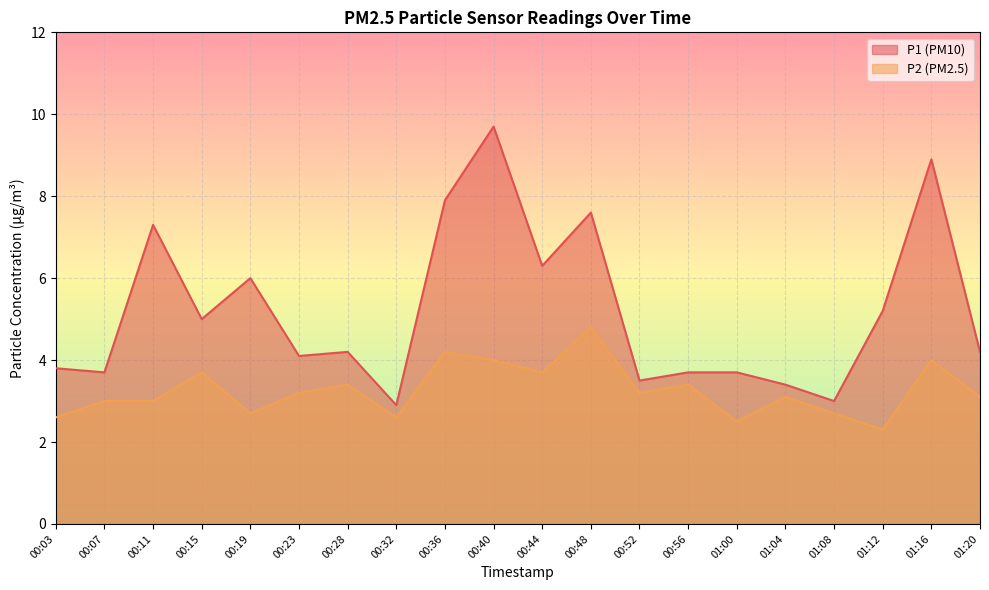

What is the maximum value for P2?

4.8